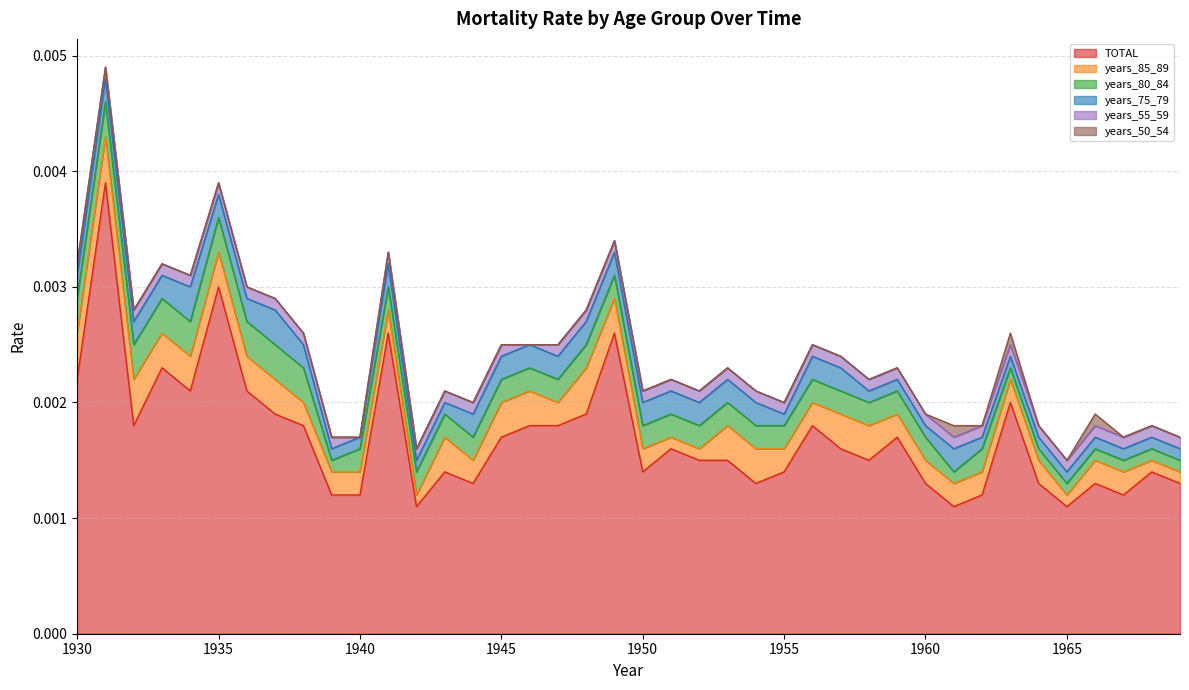

How many lines are shown in the chart?

6